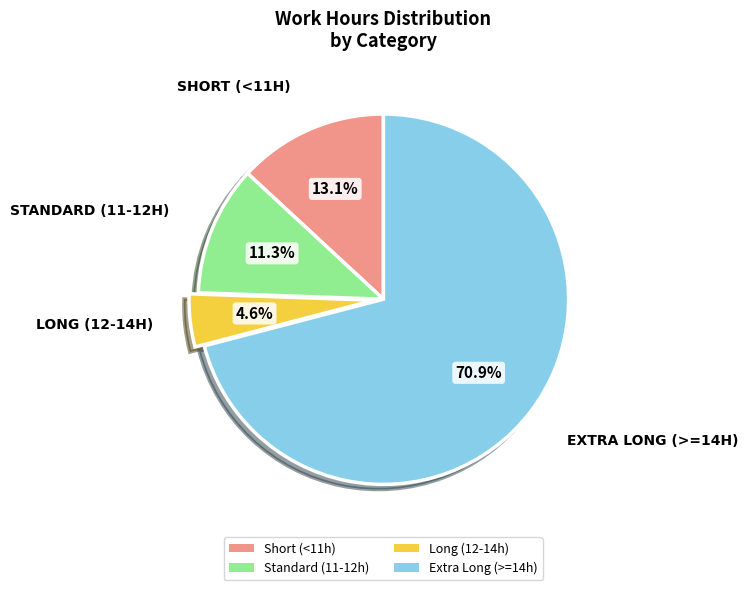

How many slices are in this pie chart?

4